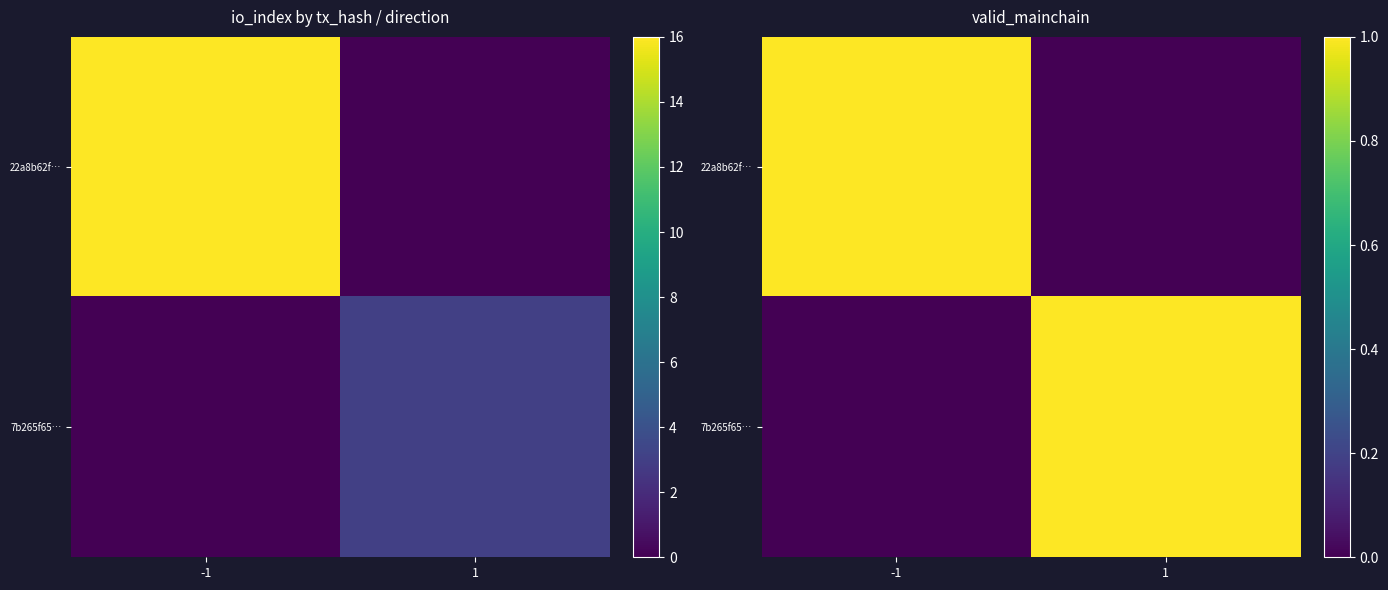

What is the sum of the 22a8b62f… values at 1 and -1?

1